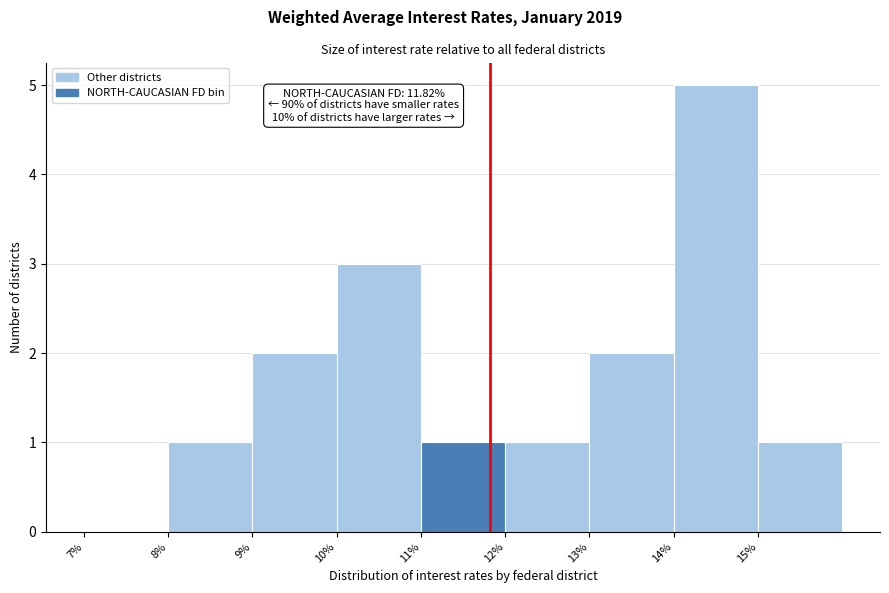

Which range on the x-axis has the tallest bar?

14 to 15